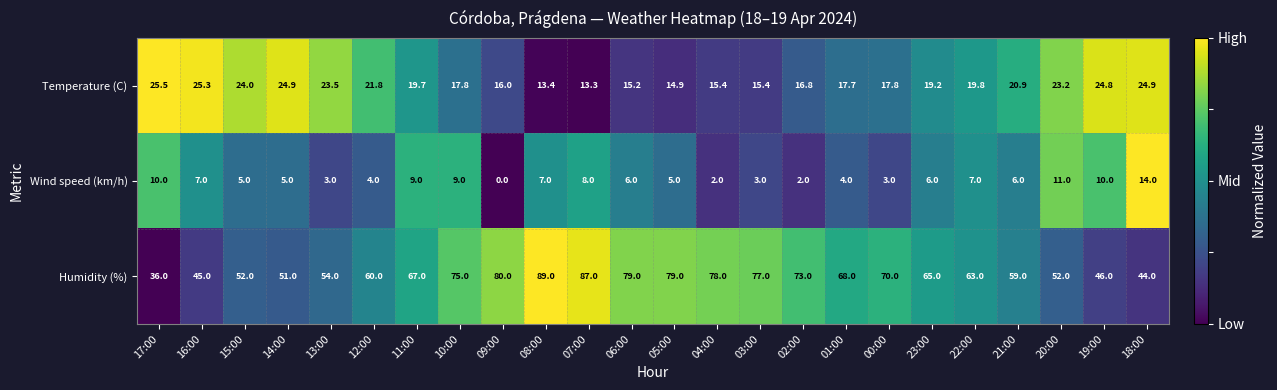

The Wind speed (km/h) series shows 3.9 at 22:00. True or false?

False